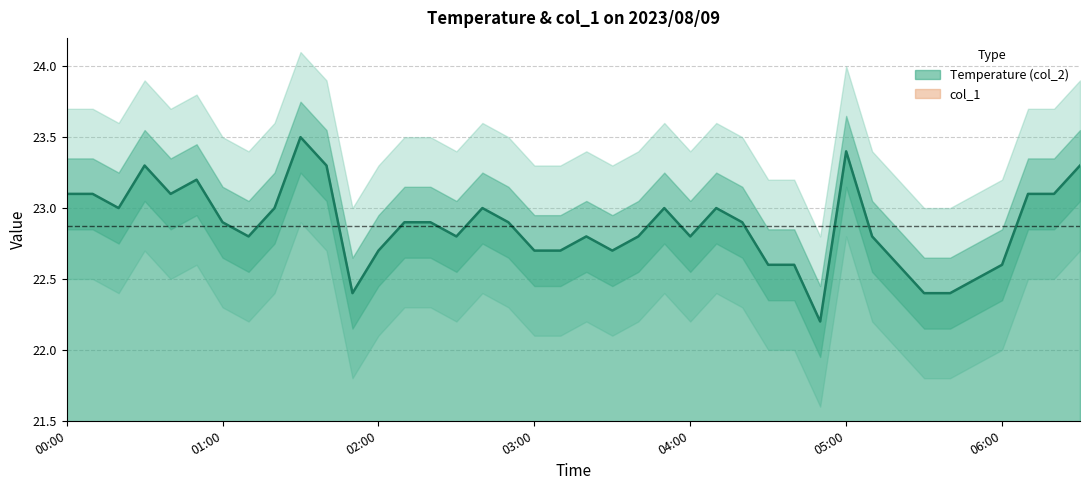

True or false: there are more than 2 points higher than both neighbors.

True